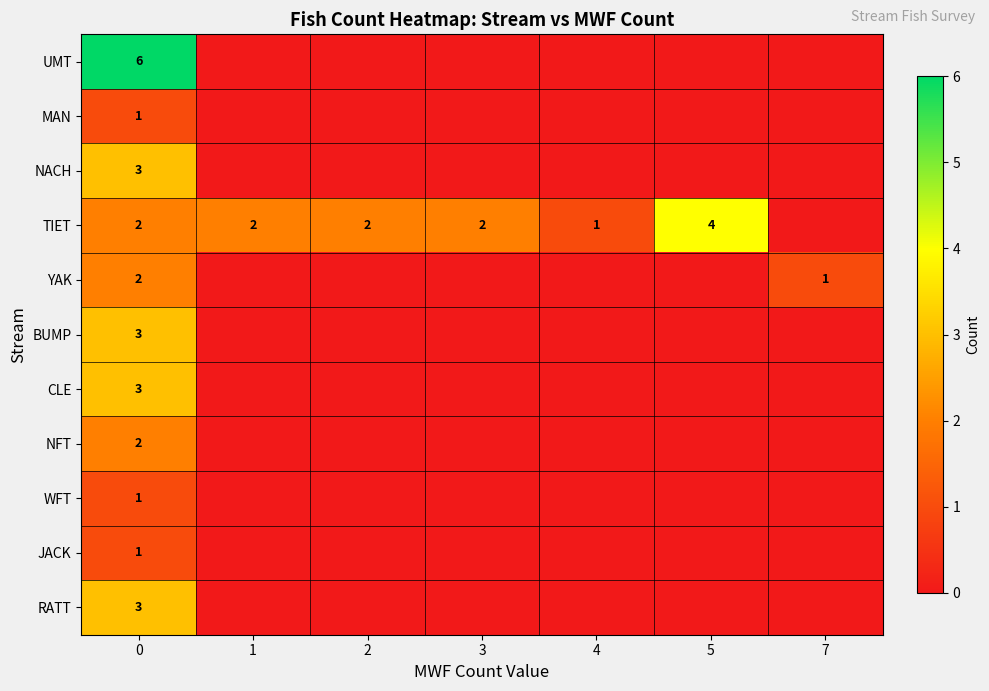

True or false: WFT has a value of 2 at 0.

False